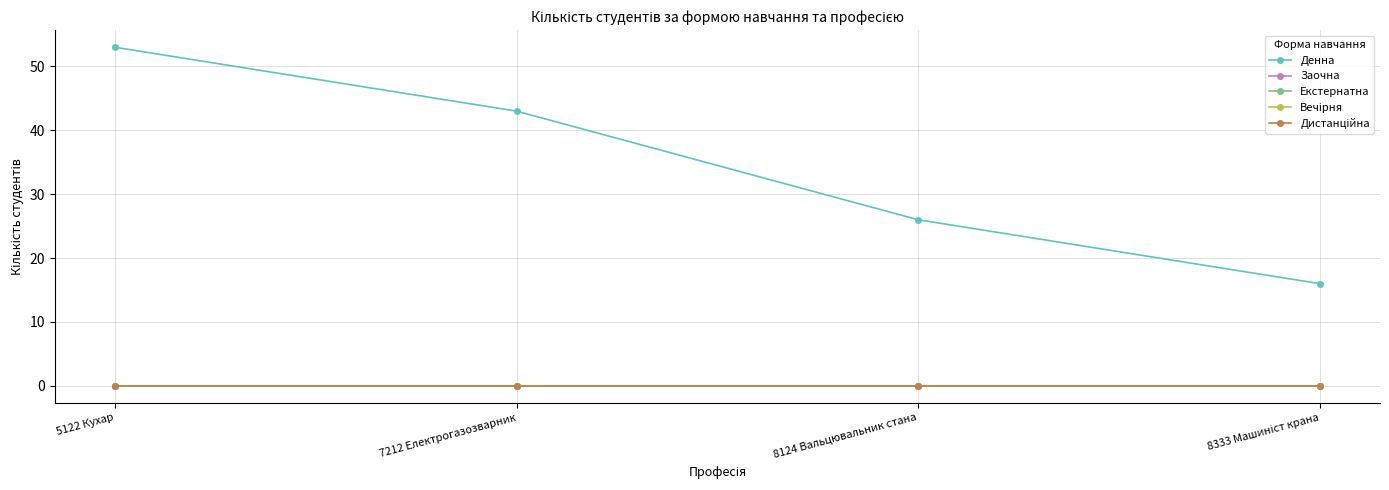

What is the label of the 4th point from the left?

8333 Машиніст крана